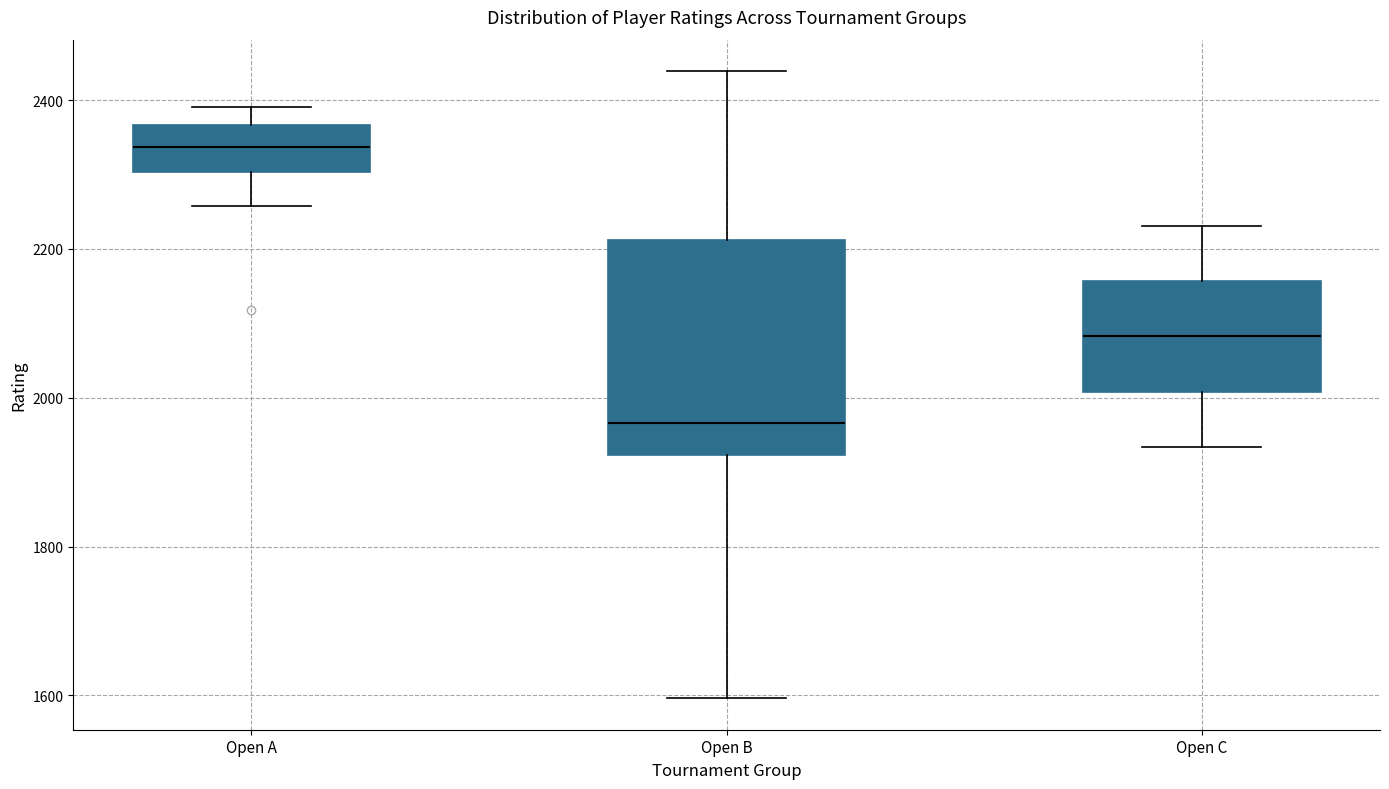

Where is the lower edge of the box for Open A on the y-axis? The values are not printed on the chart, so give them approximately, as read against the axis.

2300